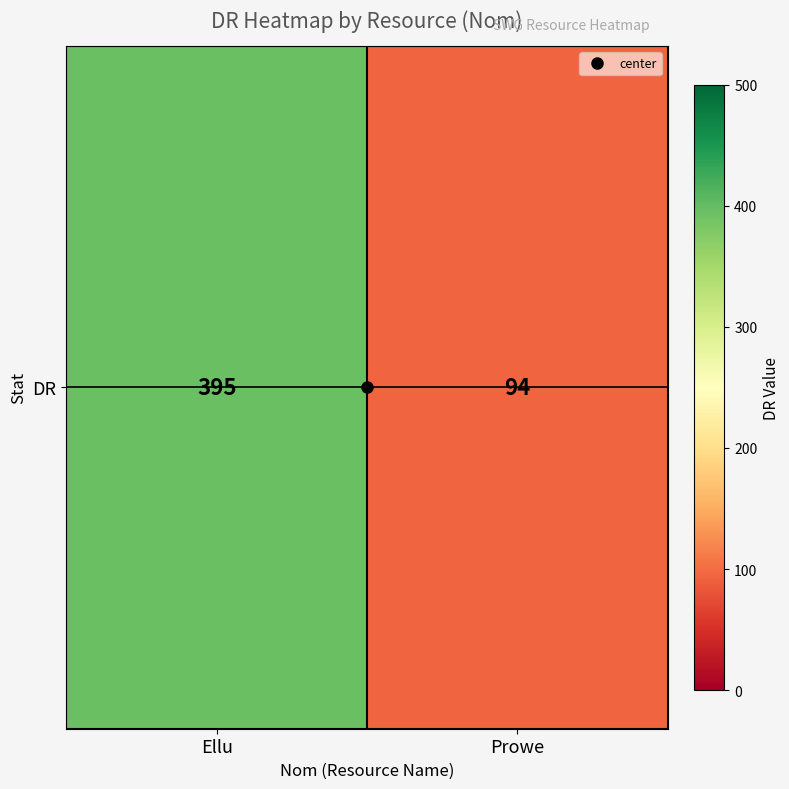

List the labels in order of value, smallest first.

Prowe, Ellu